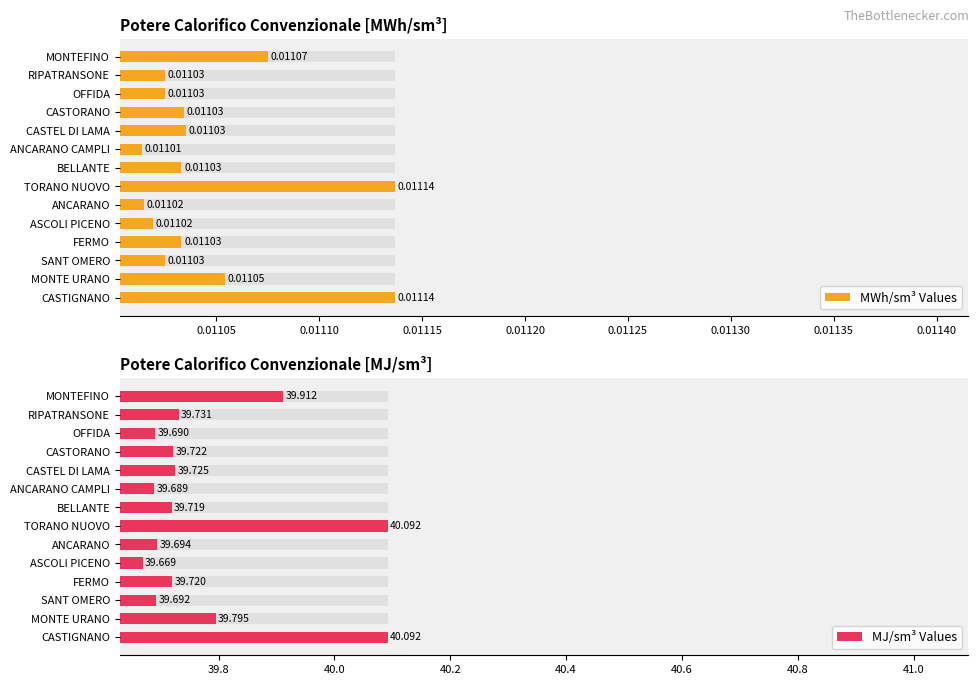

How many MWh/sm³ Values values are between 0 and 1?

14